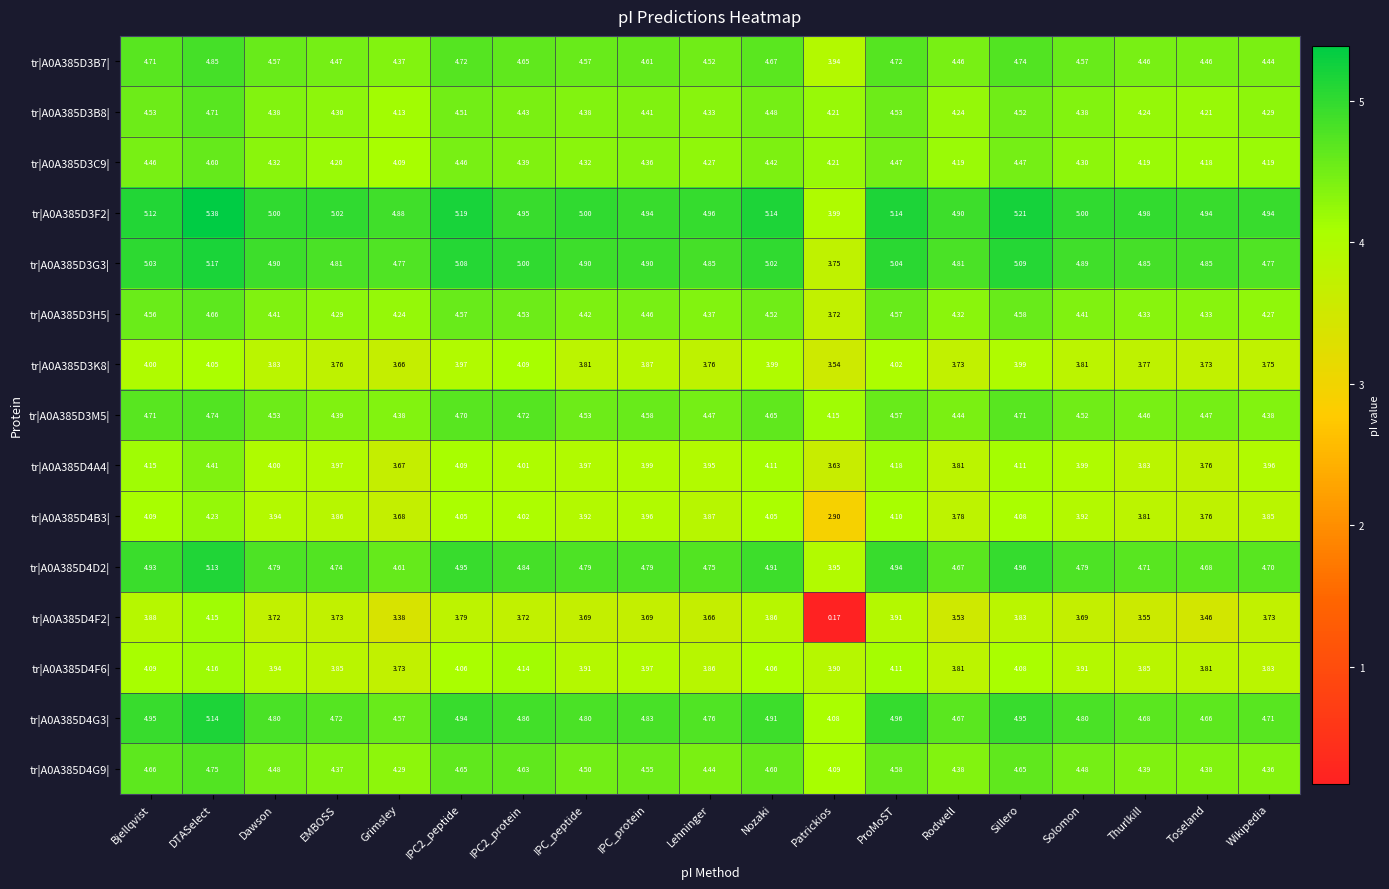

At which category is the sum across all series the highest?

DTASelect